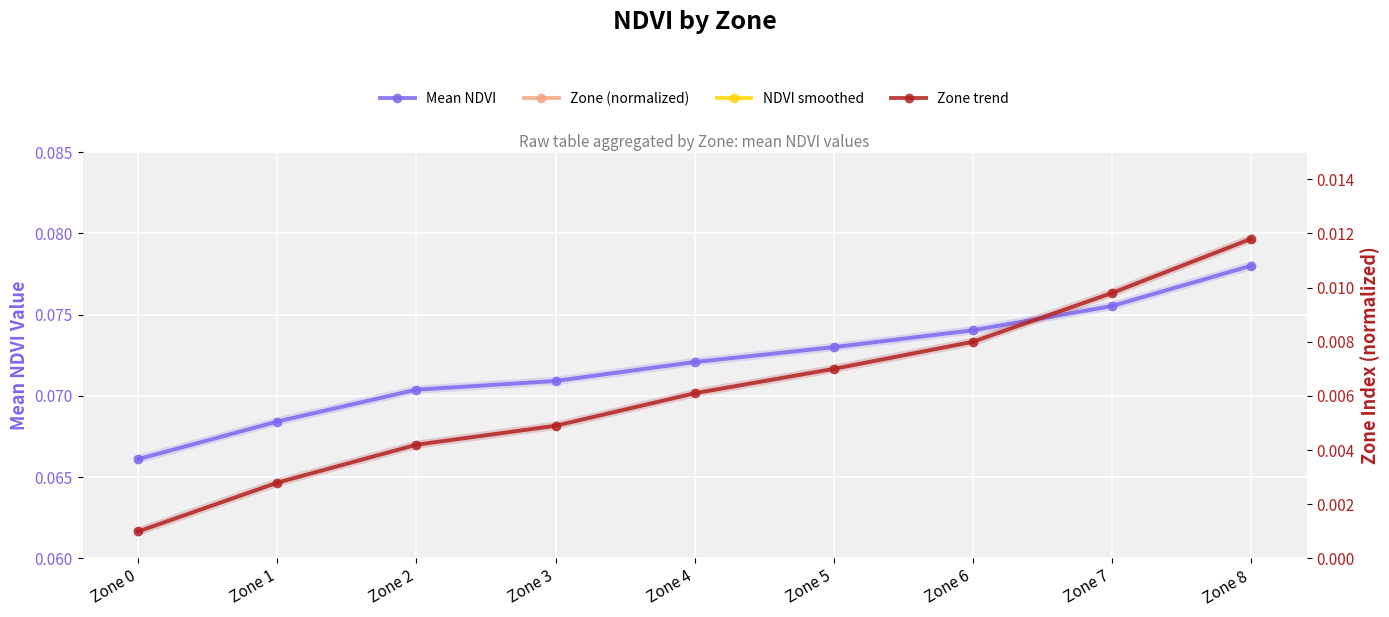

Reading left to right, list all the values displayed in this chart.

Mean NDVI: Zone 0=0.1	Zone 1=0.1	Zone 2=0.1	Zone 3=0.1	Zone 4=0.1	Zone 5=0.1	Zone 6=0.1	Zone 7=0.1	Zone 8=0.1
Zone (normalized): Zone 0=0.0	Zone 1=0.0	Zone 2=0.0	Zone 3=0.0	Zone 4=0.0	Zone 5=0.0	Zone 6=0.0	Zone 7=0.0	Zone 8=0.0
NDVI smoothed: Zone 0=0.1	Zone 1=0.1	Zone 2=0.1	Zone 3=0.1	Zone 4=0.1	Zone 5=0.1	Zone 6=0.1	Zone 7=0.1	Zone 8=0.1
Zone trend: Zone 0=0.0	Zone 1=0.0	Zone 2=0.0	Zone 3=0.0	Zone 4=0.0	Zone 5=0.0	Zone 6=0.0	Zone 7=0.0	Zone 8=0.0